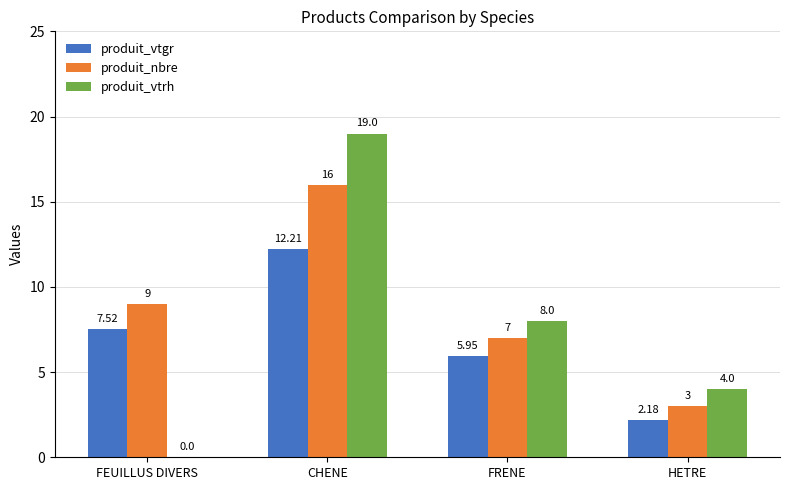

The produit_nbre series shows 7.0 at FRENE. True or false?

True